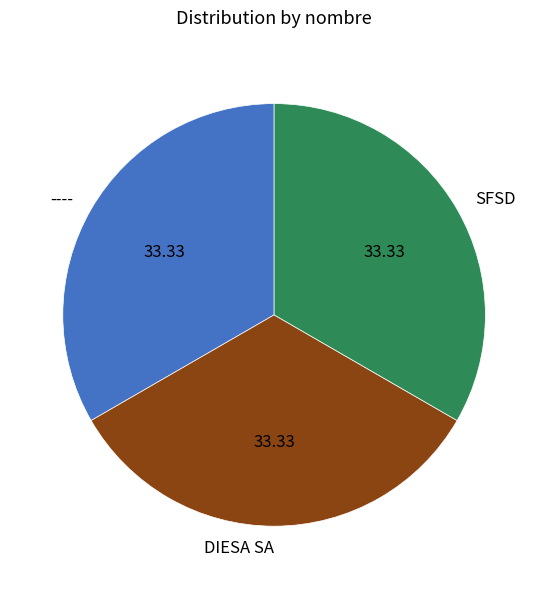

Is it true that DIESA SA is 25% of the pie?

False